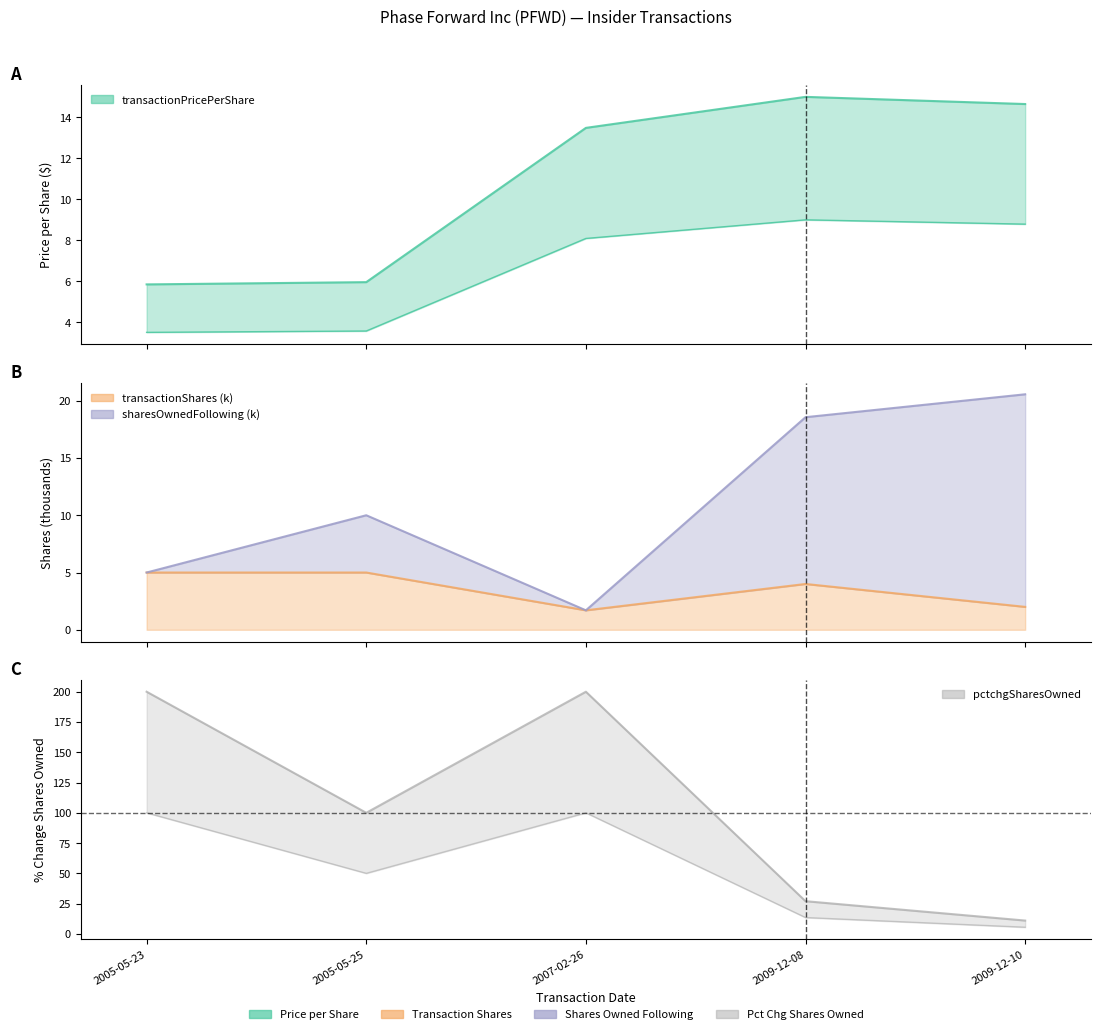

What is the sum of all transactionShares values?

17.7